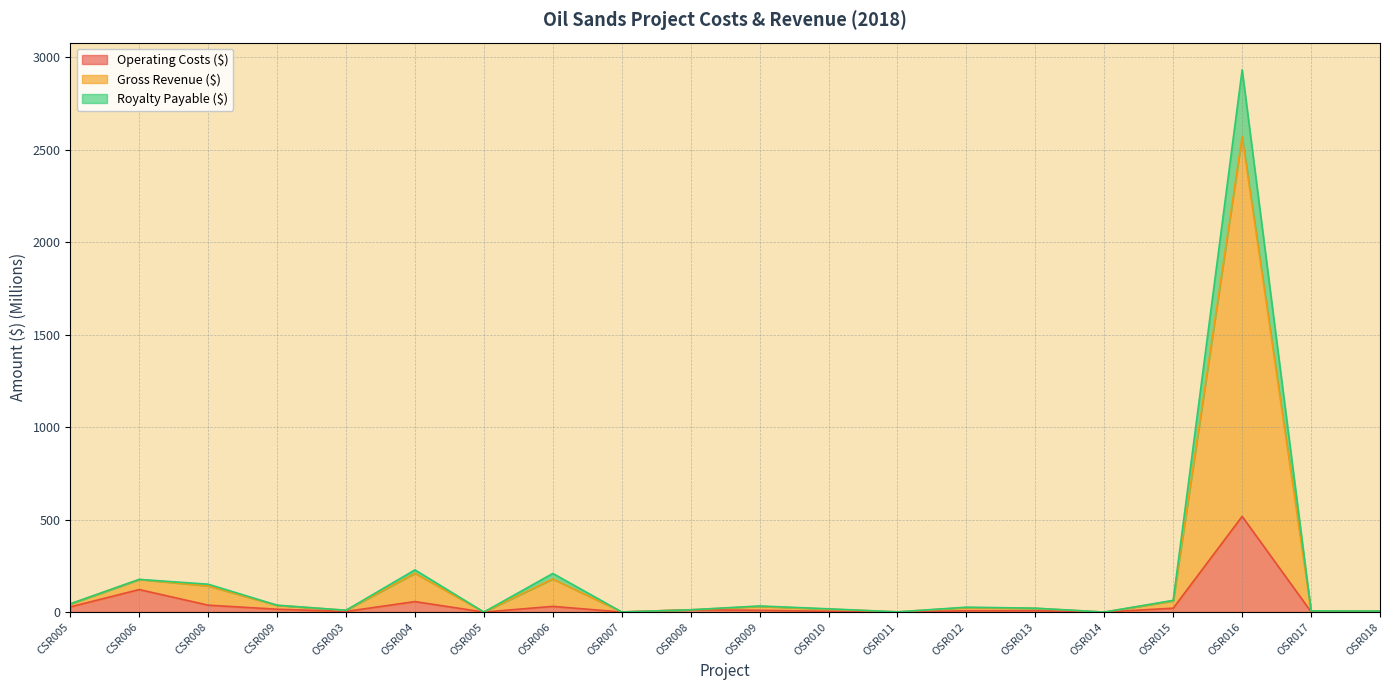

True or false: Gross Revenue ($) and Royalty Payable ($) intersect in this chart.

False